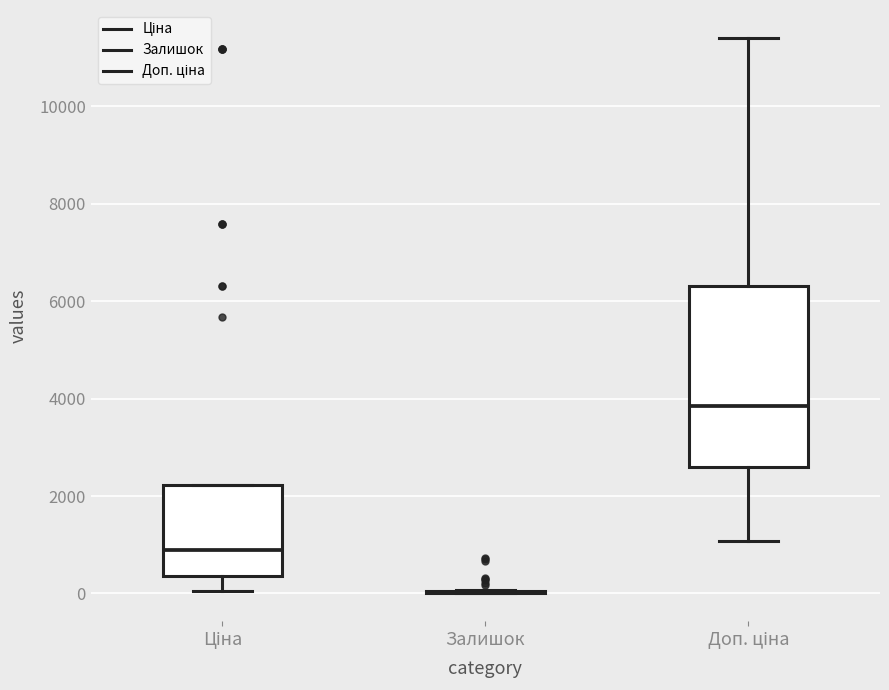

Reading left to right, transcribe this box plot: for each box, give where its median line is, the range the box spans, and where its two whiskers end, as read against the y-axis. The values are not printed on the chart, so give them approximately, as read against the axis.

Ціна: median 800, box 400 to 2200, whiskers 0 to 2200
Залишок: box collapsed to a line at 0, whiskers 0 to 0
Доп. ціна: median 3800, box 2600 to 6400, whiskers 1000 to 11400